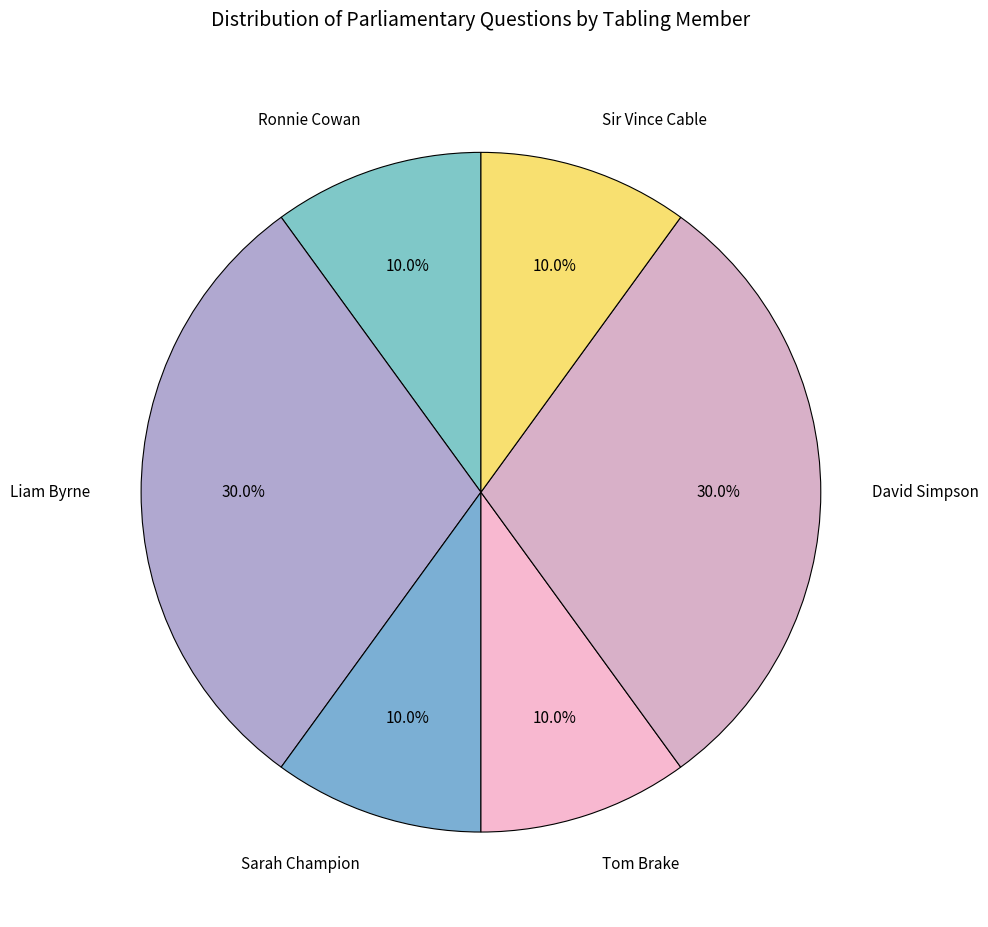

How much of the chart is everything except Sir Vince Cable?

90.0%